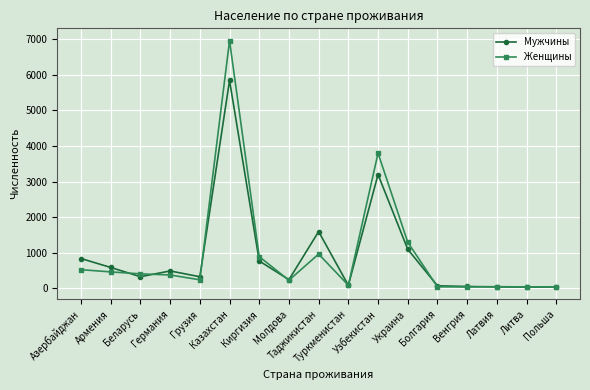

What is the lowest value of the Женщины series?

42